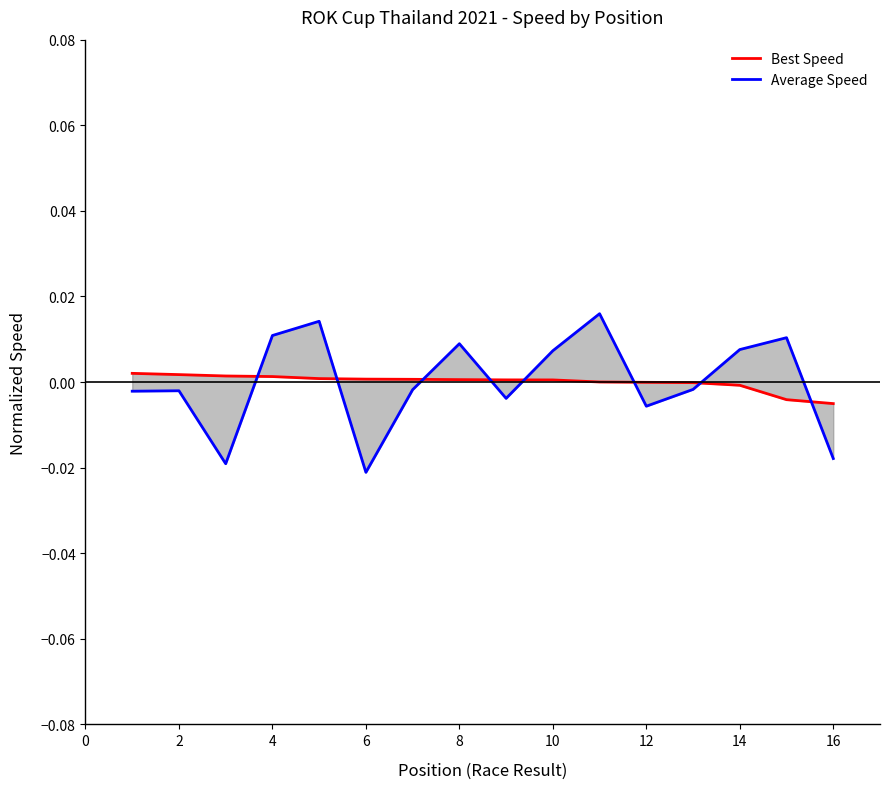

Rank the series by their maximum value, from highest to lowest.

Average Speed, Best Speed